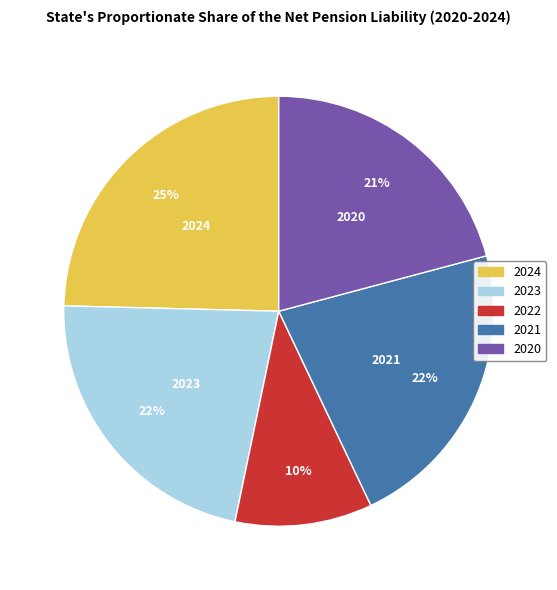

Between 2024 and 2021, which is larger?

2024